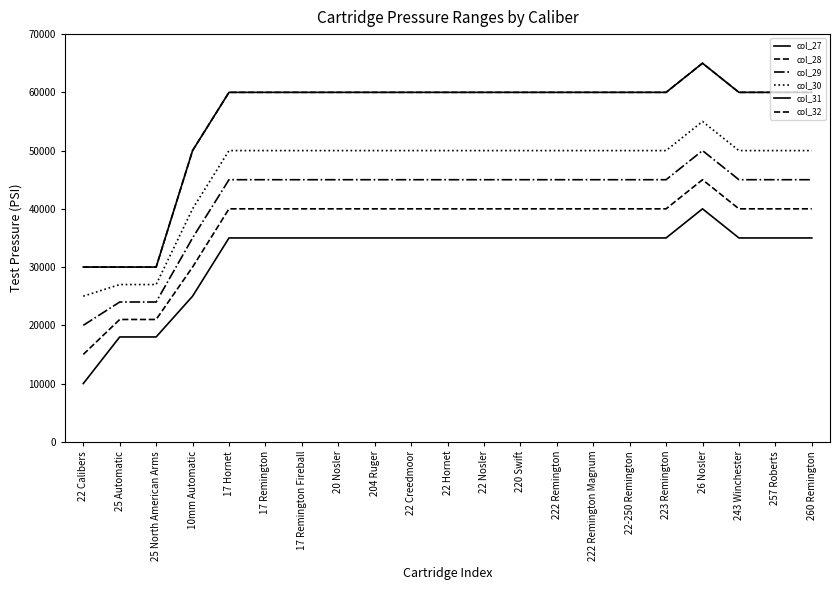

Is this an area chart (filled region under the line)?

No